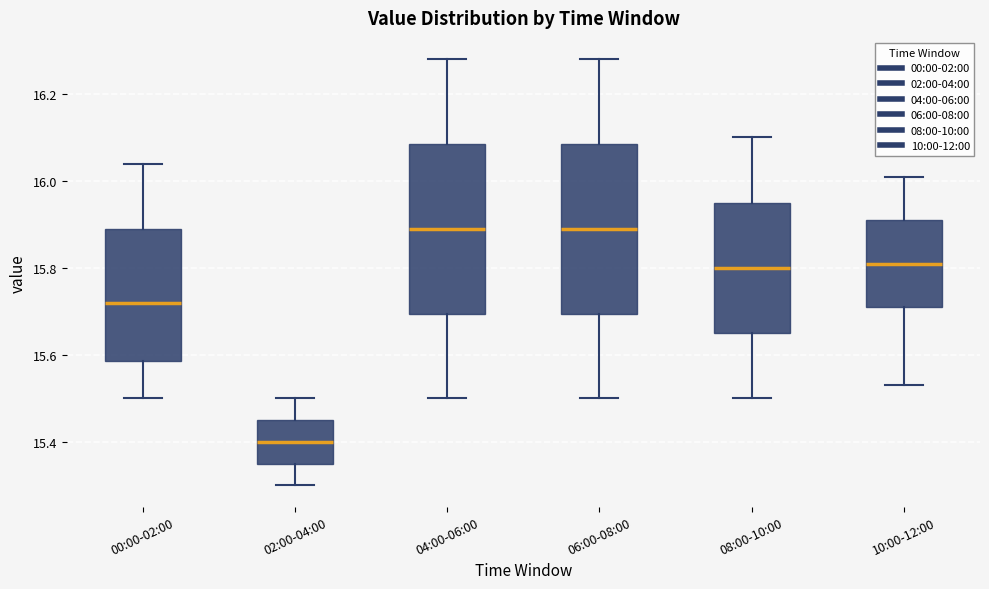

Reading left to right, transcribe this box plot: for each box, give where its median line is, the range the box spans, and where its two whiskers end, as read against the y-axis. The values are not printed on the chart, so give them approximately, as read against the axis.

00:00-02:00: median 15.72, box 15.58 to 15.90, whiskers 15.50 to 16.04
02:00-04:00: median 15.40, box 15.36 to 15.46, whiskers 15.30 to 15.50
04:00-06:00: median 15.90, box 15.70 to 16.08, whiskers 15.50 to 16.28
06:00-08:00: median 15.90, box 15.70 to 16.08, whiskers 15.50 to 16.28
08:00-10:00: median 15.80, box 15.66 to 15.96, whiskers 15.50 to 16.10
10:00-12:00: median 15.82, box 15.72 to 15.92, whiskers 15.54 to 16.02